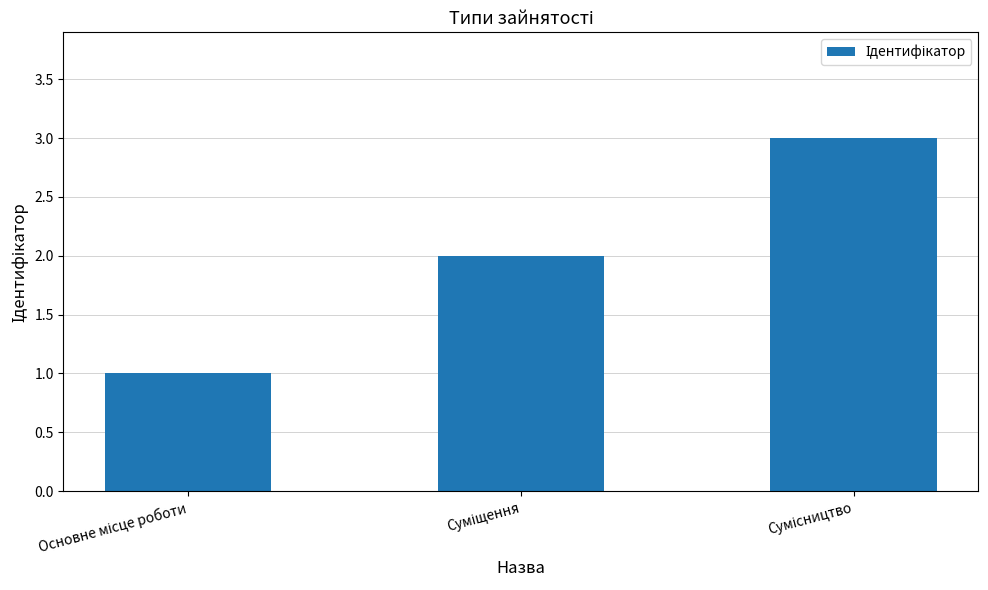

What is the sum of all values?

6